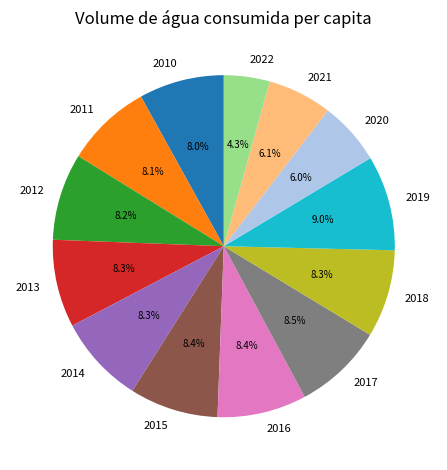

True or false: 2020 accounts for 6% of the total.

True